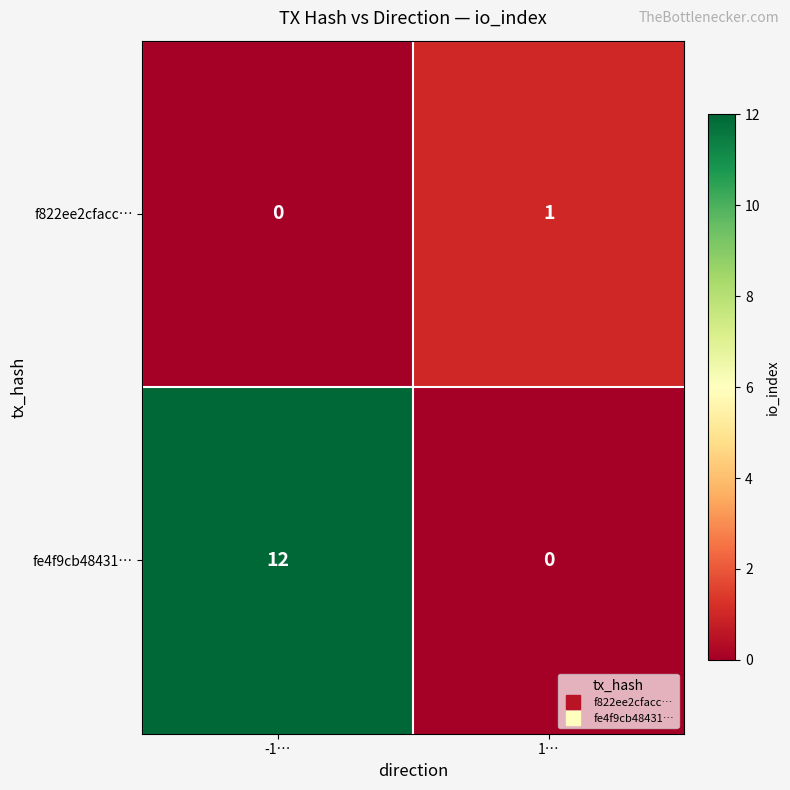

Which series has the widest spread of values?

fe4f9cb48431…